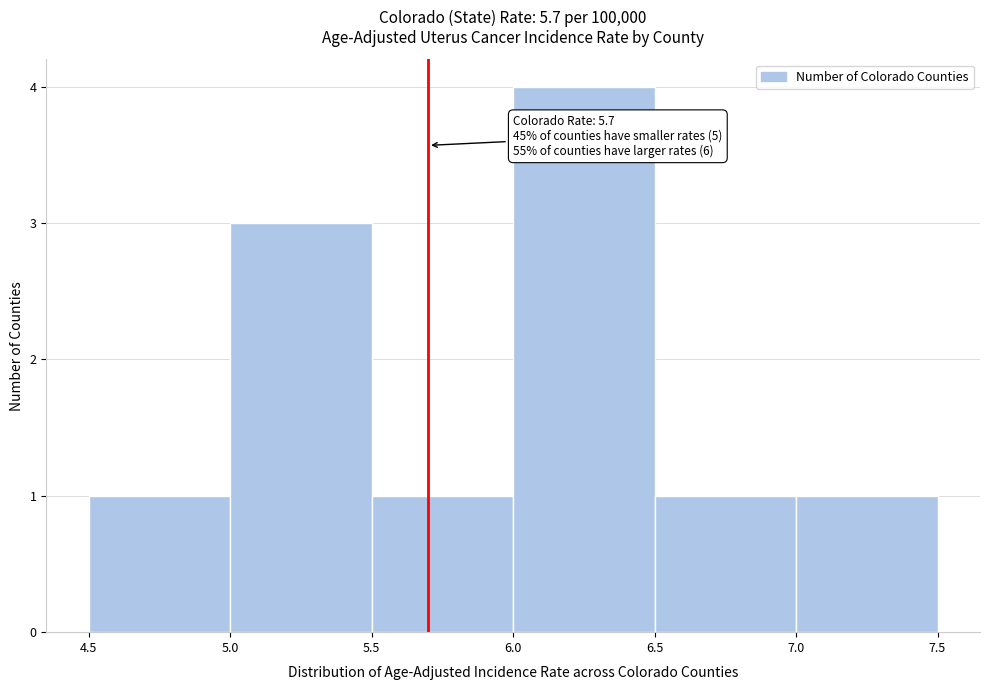

Over which range of the x-axis is the bar tallest?

6.0 to 6.5